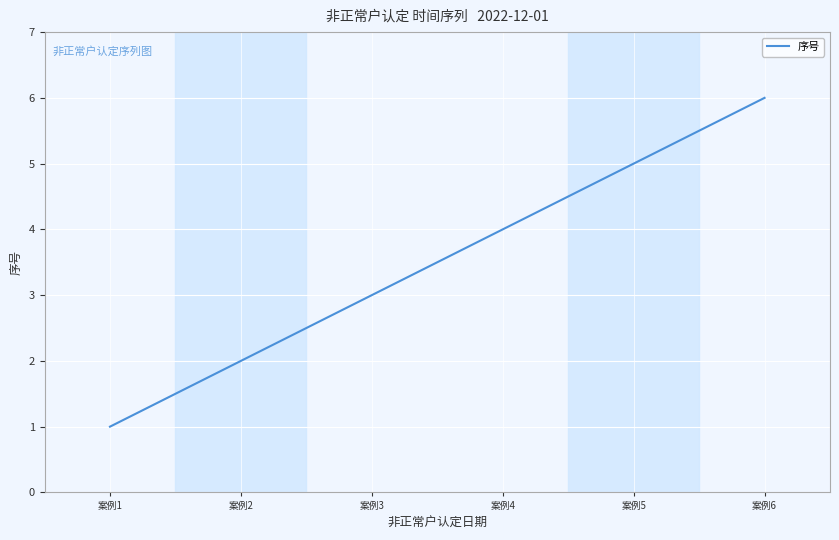

At which category does the chart reach its minimum across all series?

案例1